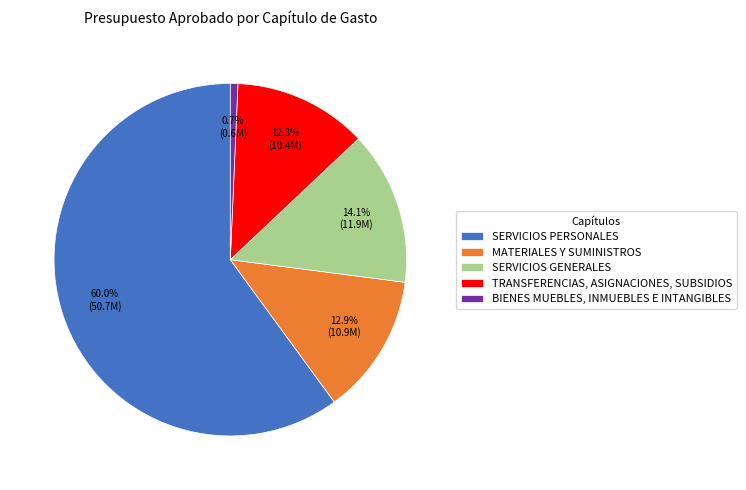

The TRANSFERENCIAS, ASIGNACIONES, SUBSIDIOS slice represents 12% of the pie. True or false?

True